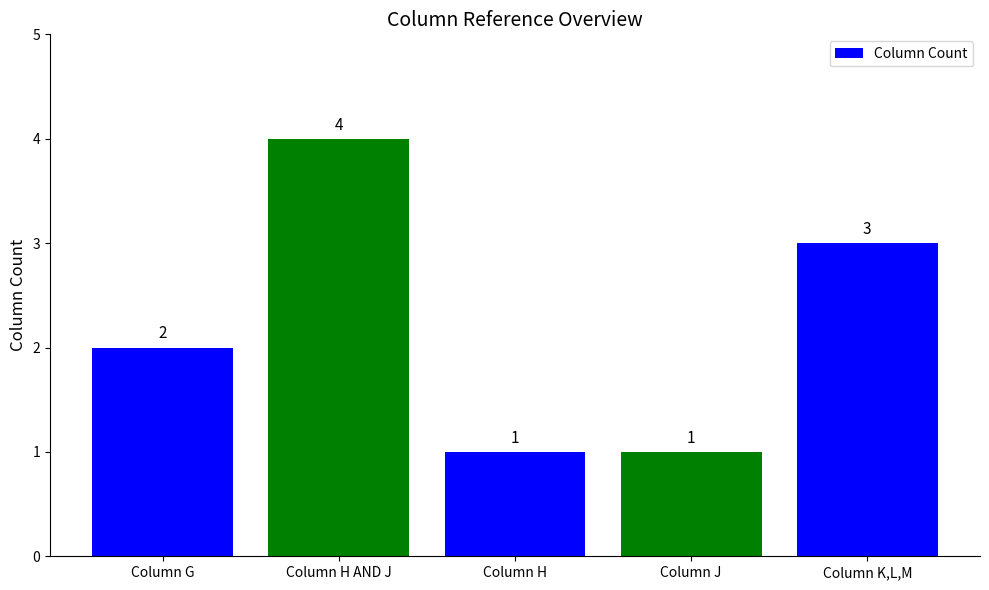

Reading left to right, list all the values displayed in this chart.

Column G=2	Column H AND J=4	Column H=1	Column J=1	Column K,L,M=3